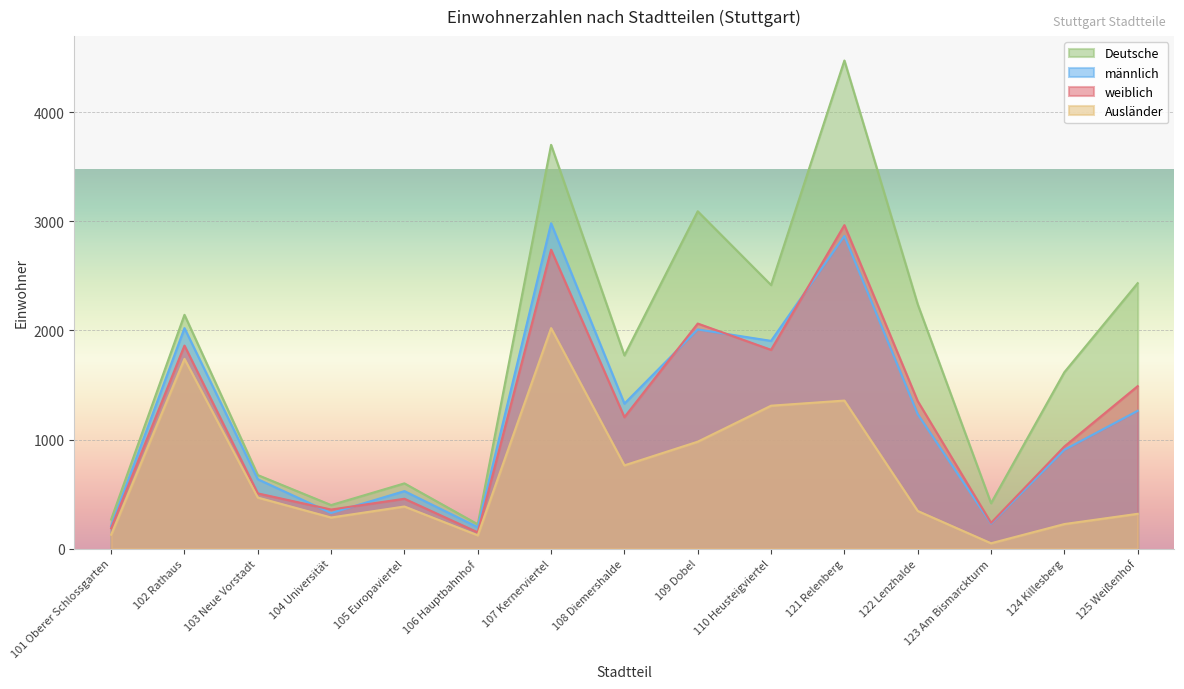

How many values in the Deutsche series exceed 1771?

7